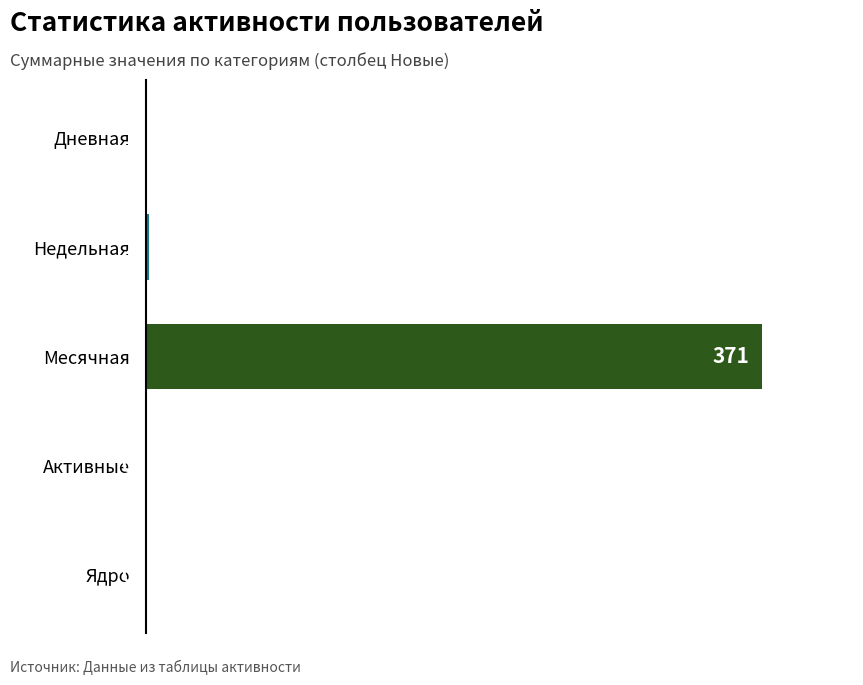

Are the bars horizontal?

Yes